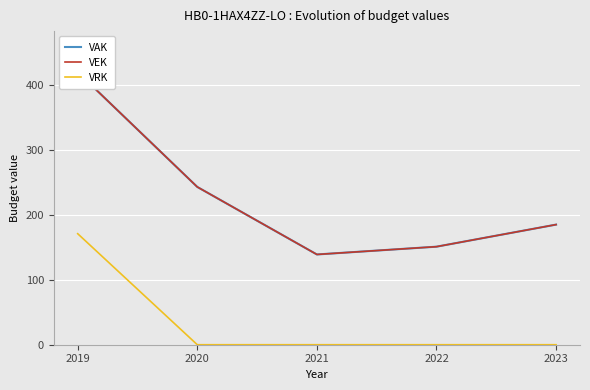

Reading left to right, transcribe all the data shown in this chart.

VAK: 420	243	139	151	185
VEK: 420	243	139	151	185
VRK: 171	0	0	0	0